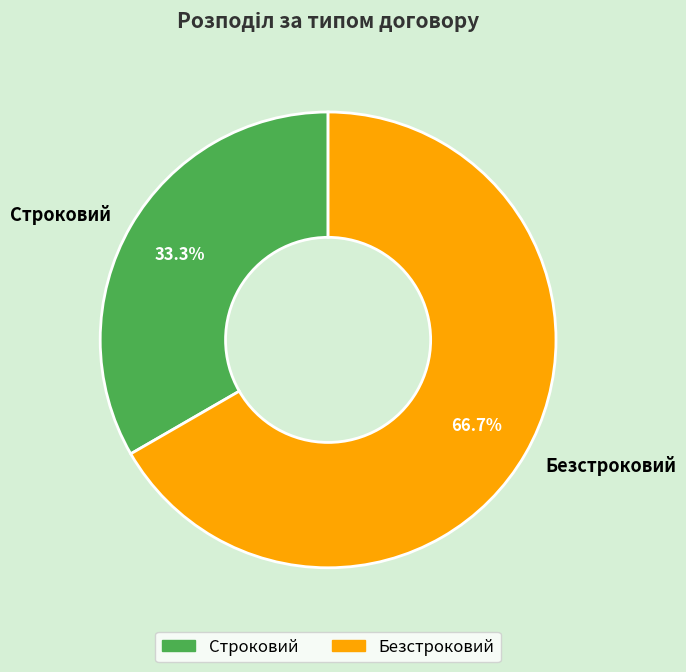

Which category has the biggest portion of the pie?

Безстроковий